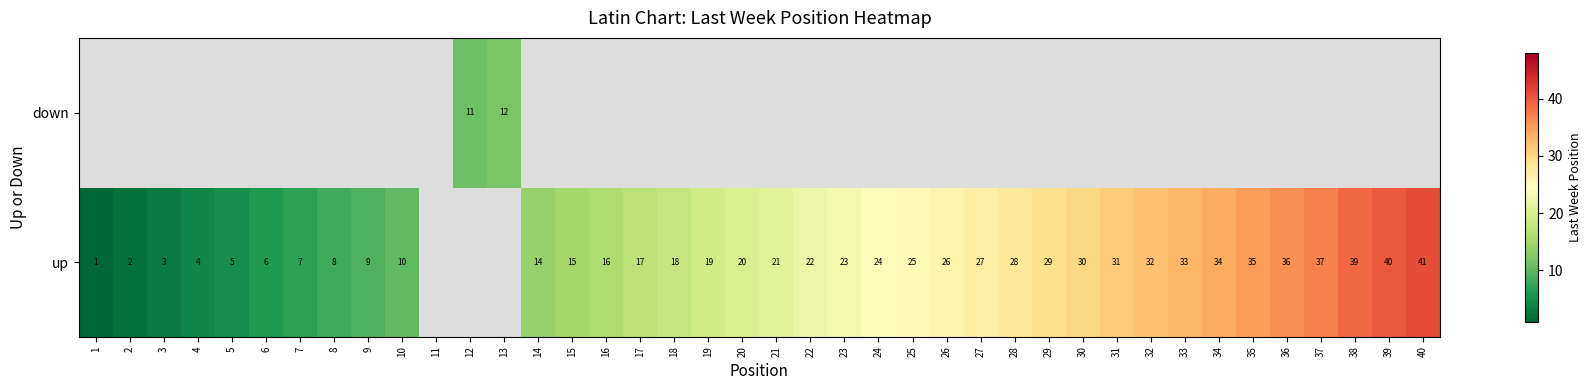

The value of up at 16 is 28. True or false?

False